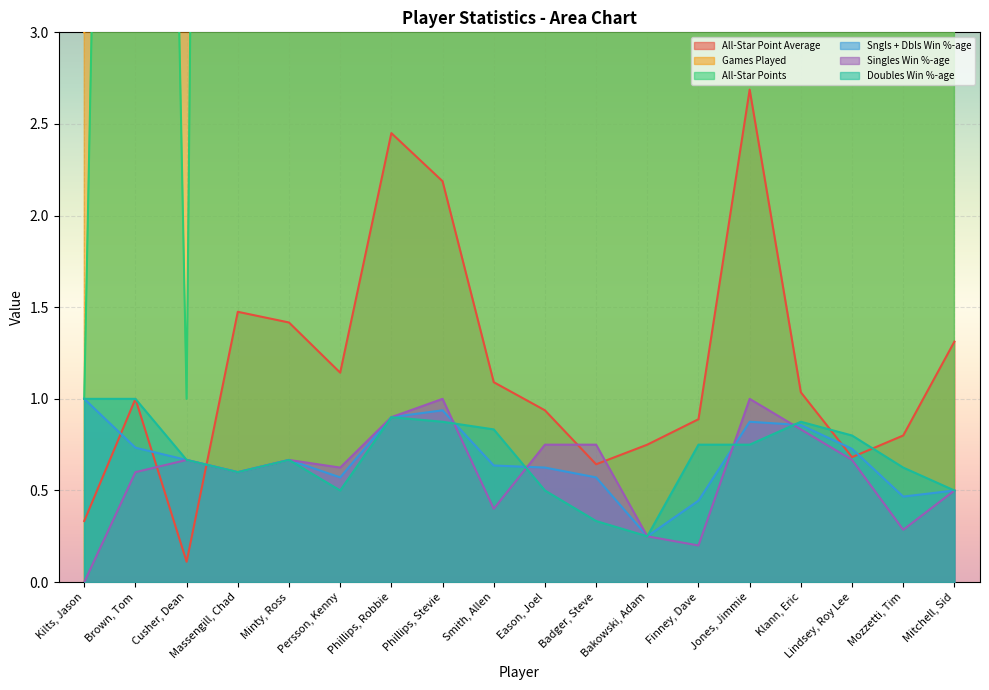

Which label corresponds to the smallest value in the chart?

Kilts, Jason